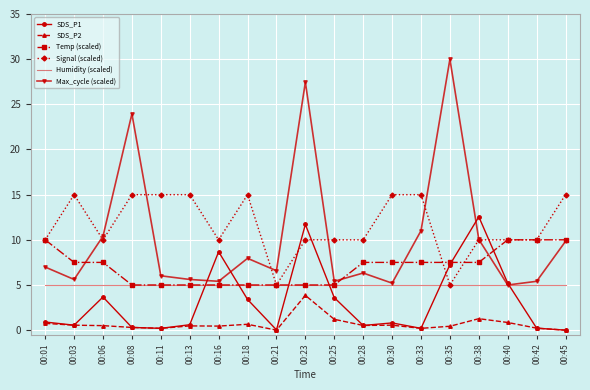

How many distinct data groups are displayed?

6